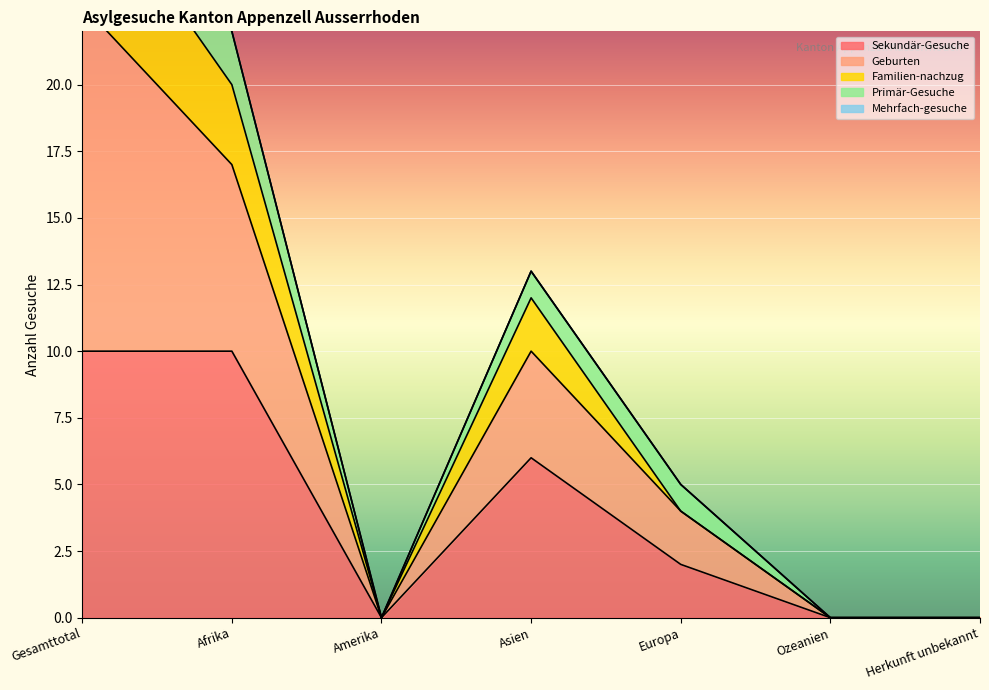

True or false: Familien-nachzug has a value of 0 at Amerika.

True